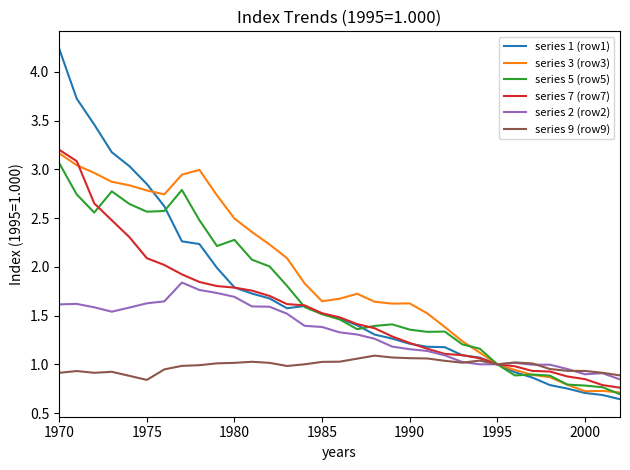

Which series has the largest range (max minus min)?

series 1 (row1)